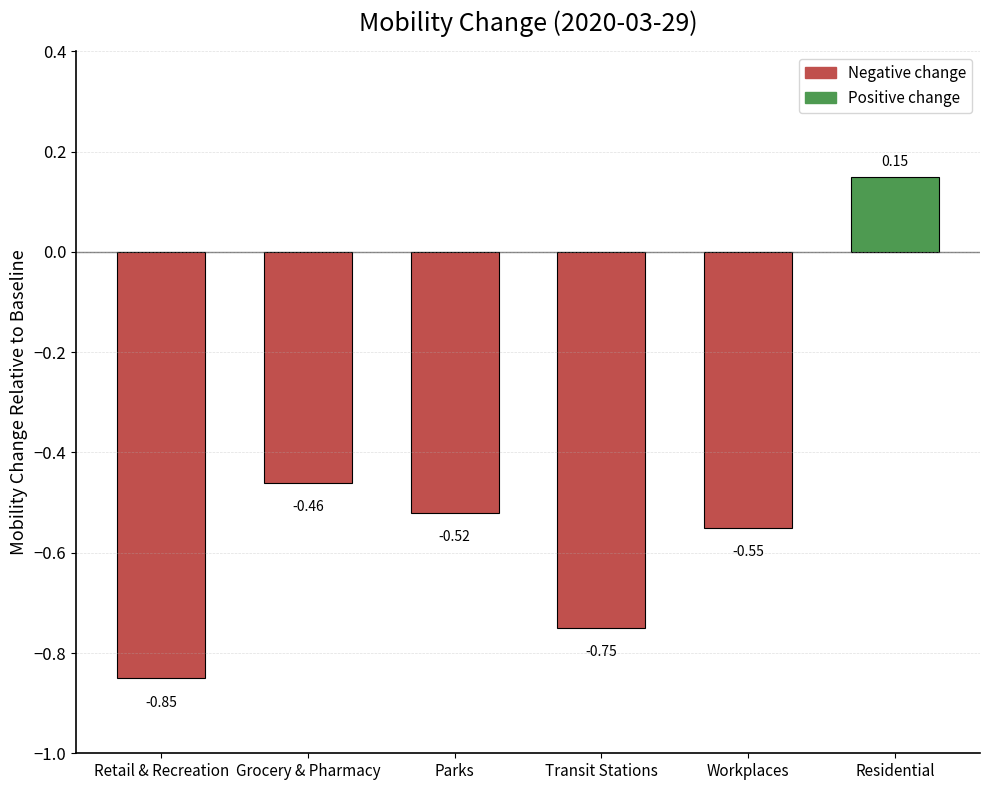

Between Retail & Recreation and Transit Stations, which is larger?

Transit Stations